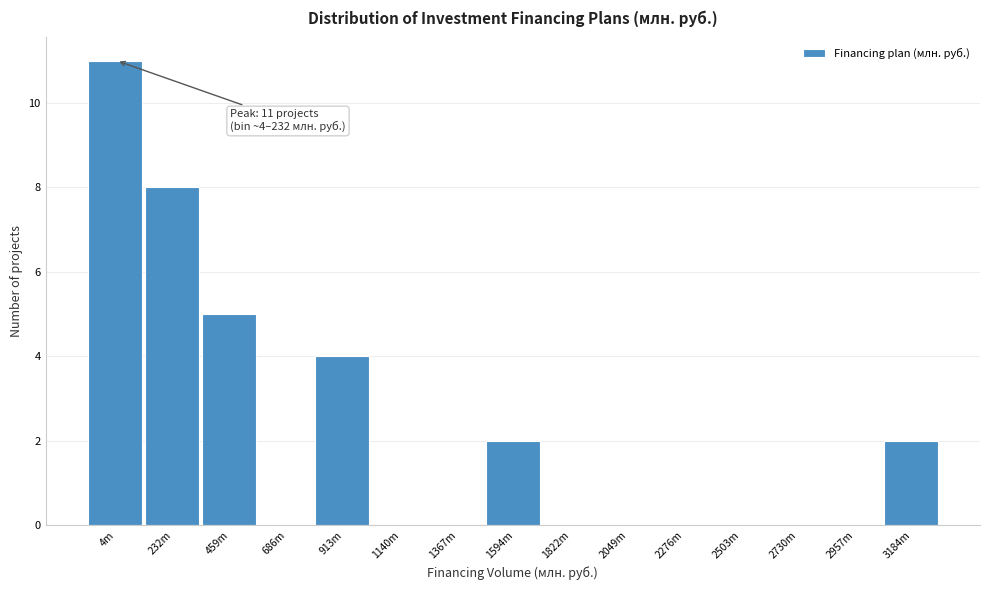

Reading left to right, what are all the values shown in this chart?

4m=11	232m=8	459m=5	686m=0	913m=4	1140m=0	1367m=0	1594m=2	1822m=0	2049m=0	2276m=0	2503m=0	2730m=0	2957m=0	3184m=2